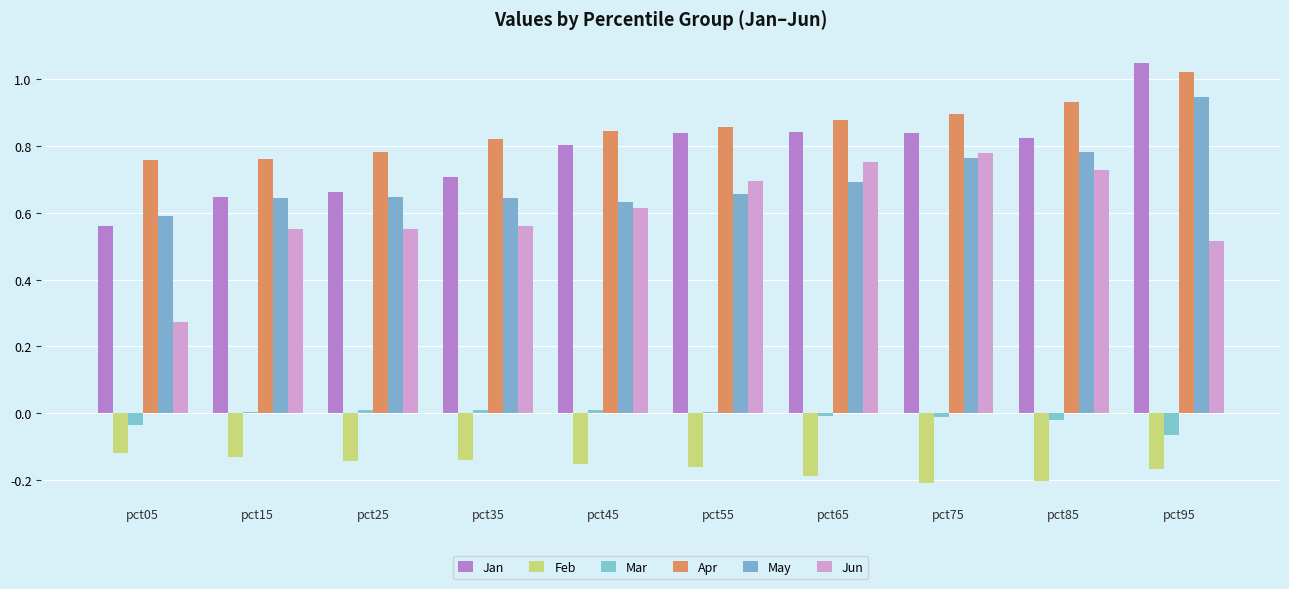

Count the number of categories in the chart.

10